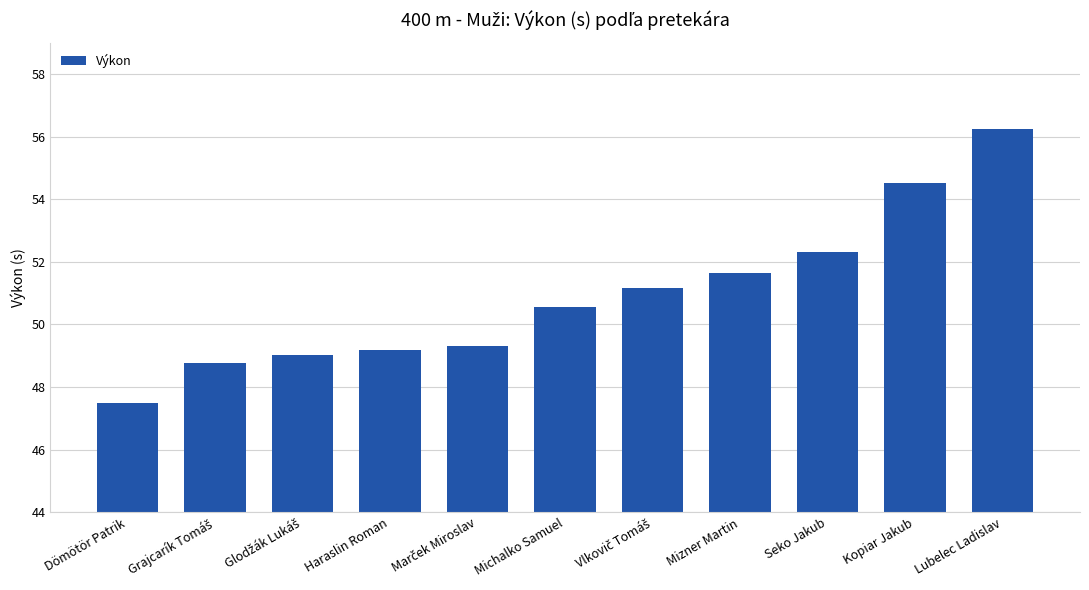

What is the change in value from Seko Jakub to Kopiar Jakub?

+2.2